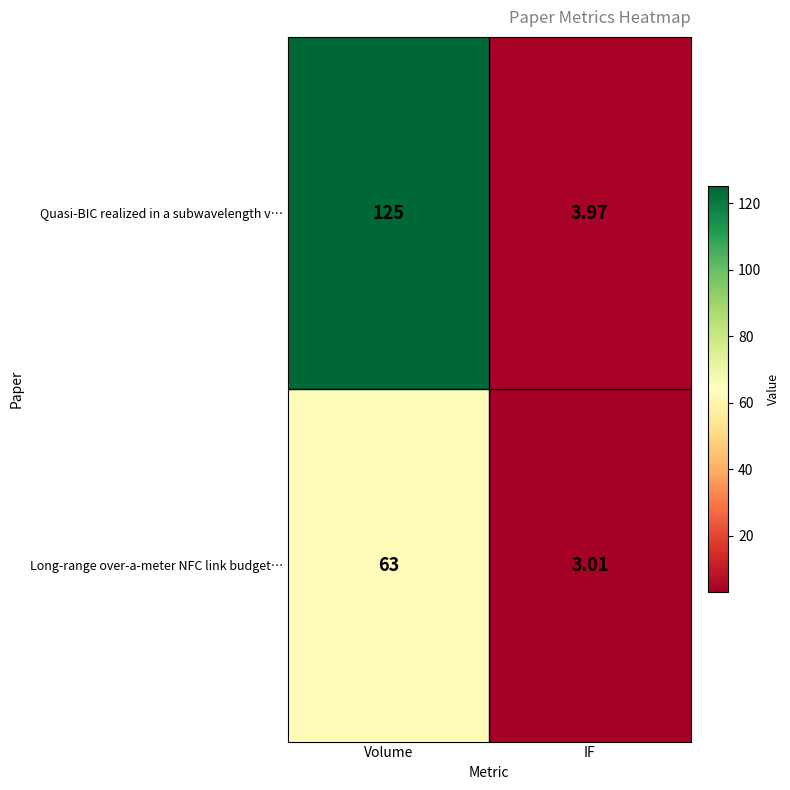

At which label is Quasi-BIC realized in a subwavelength v… closest to 64?

IF